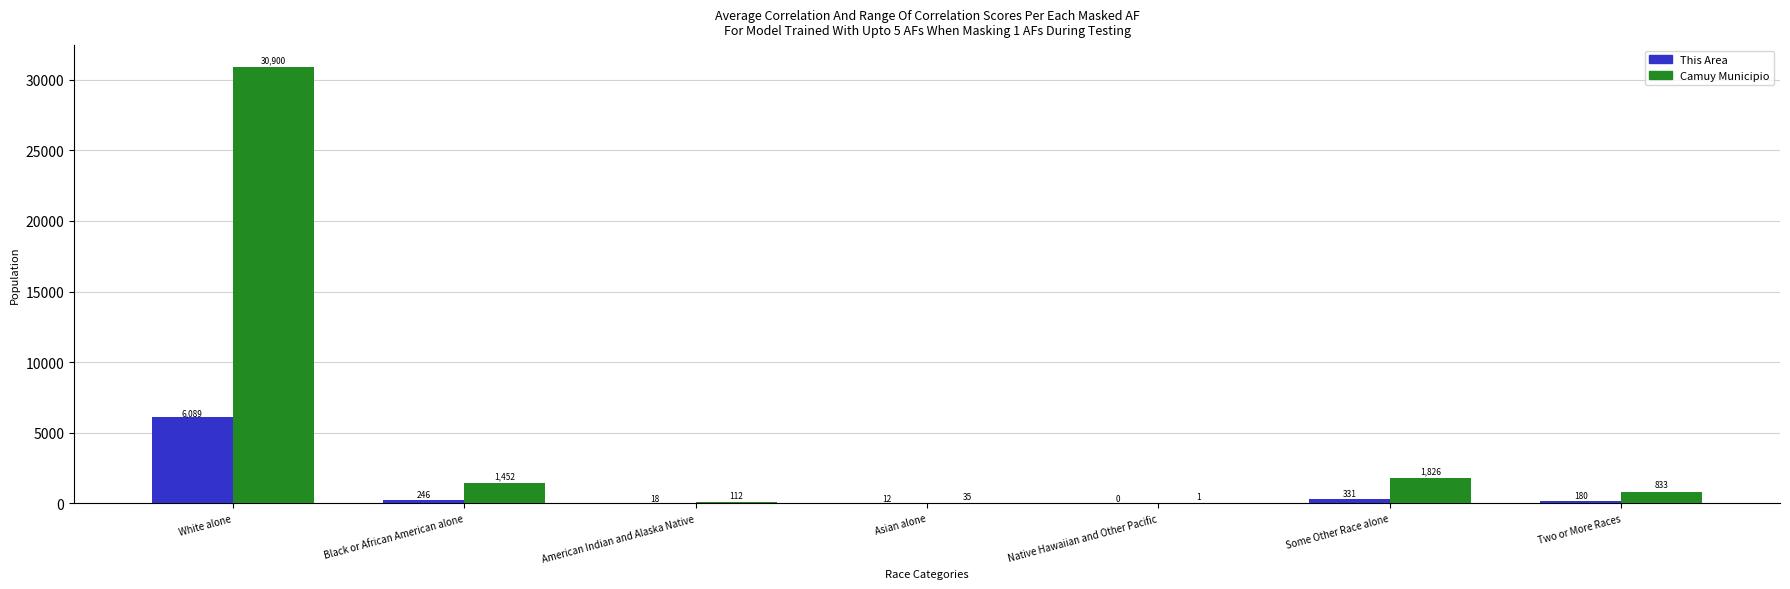

At which category is the sum across all series the highest?

White alone